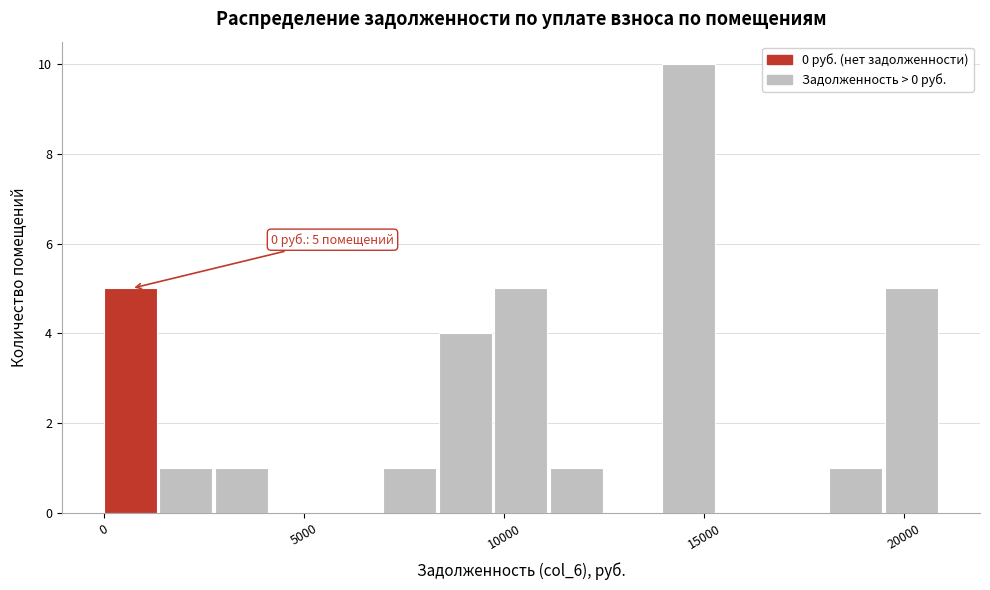

Around what value on the x-axis is the tallest bar? Give the approximate position of its centre, as read against the axis.

14500